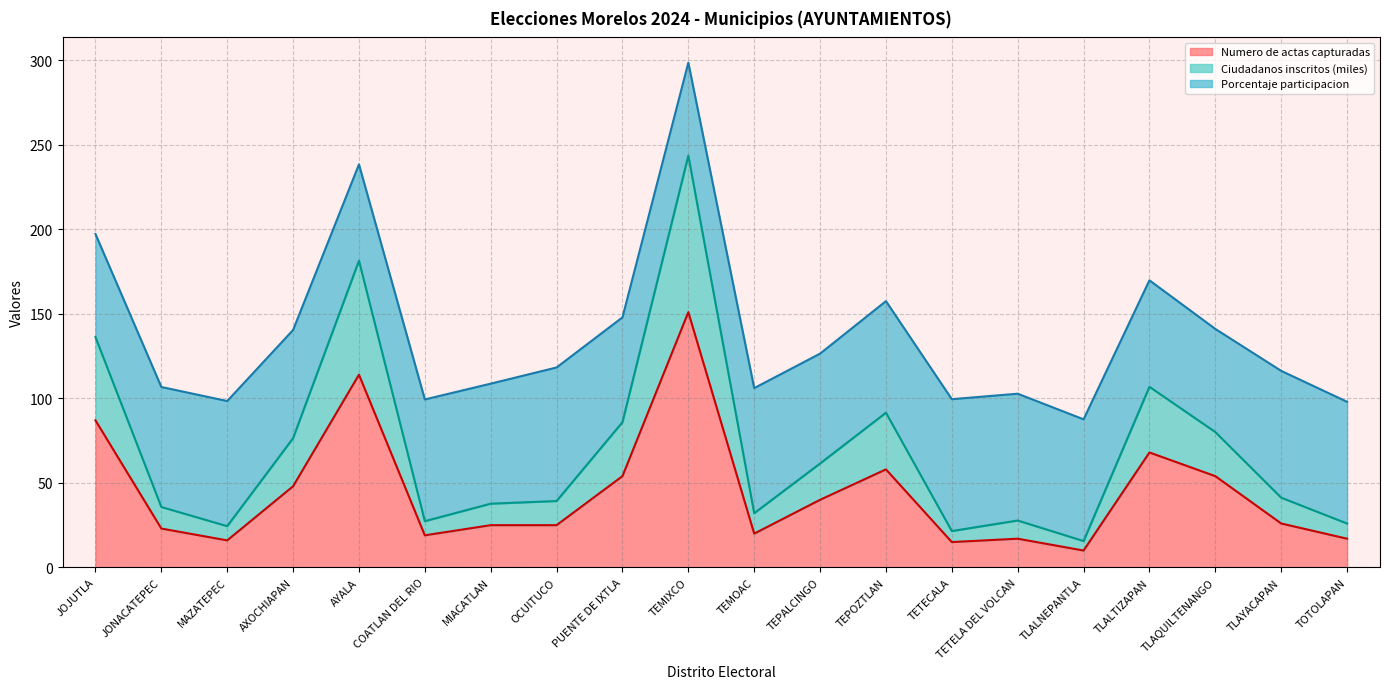

How many lines are shown in the chart?

3